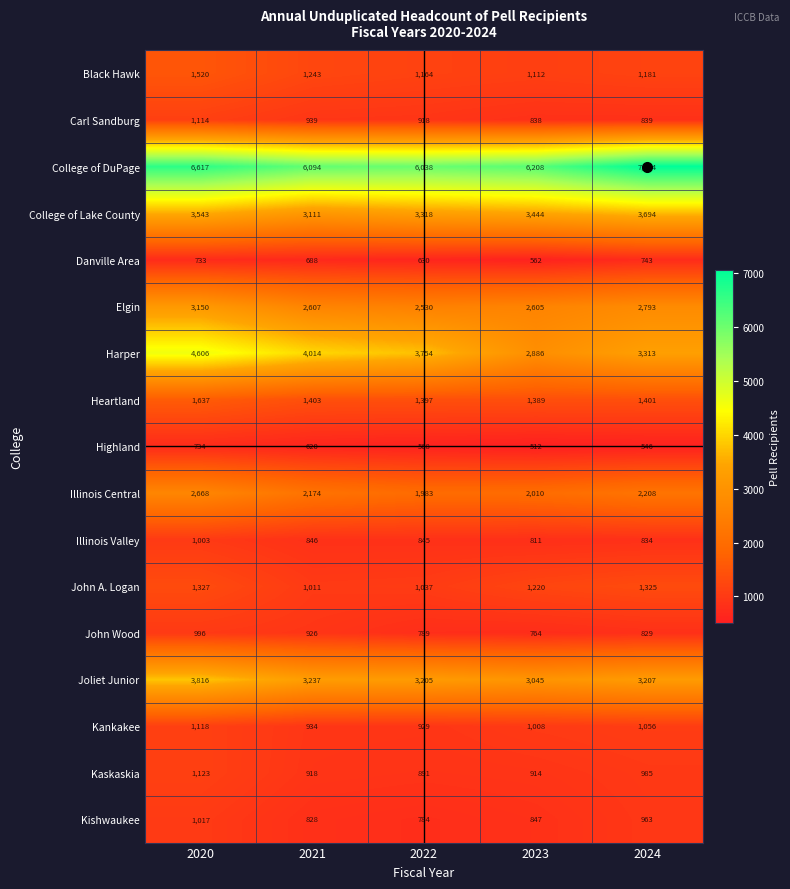

What is the maximum value shown in the chart?

7054